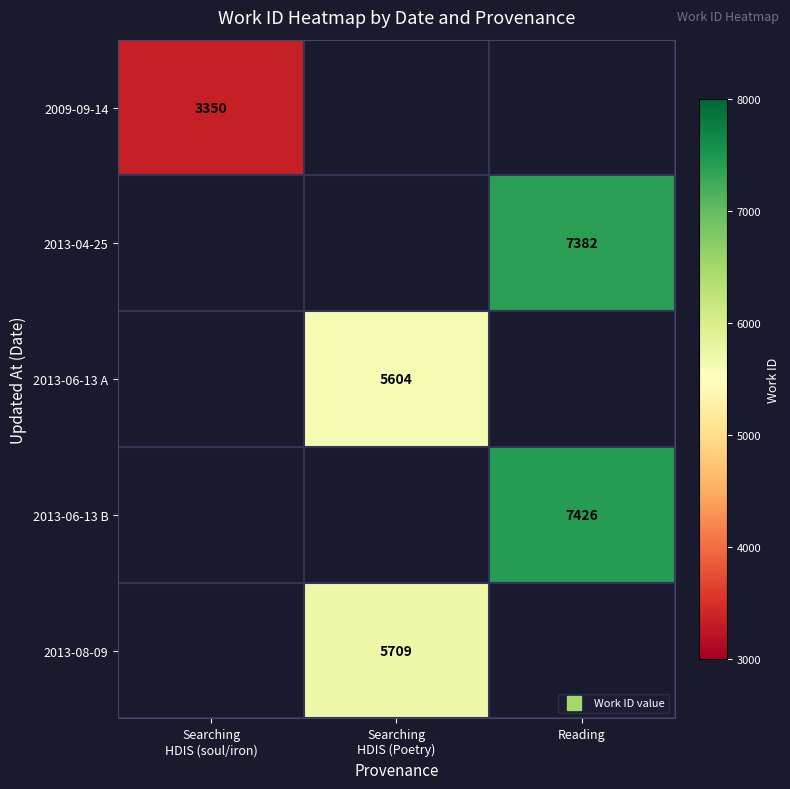

How many positive values does the 2013-06-13 B series have?

1